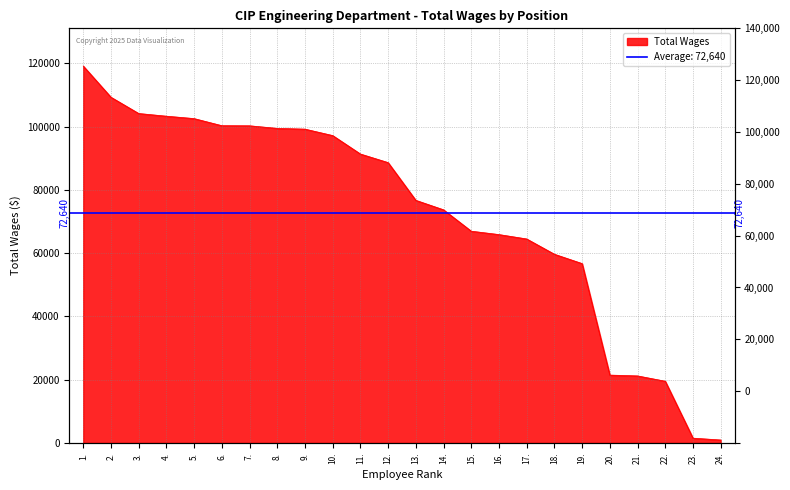

Reading right to left, what are all the values shown in this chart?

945	1526	19517	21199	21459	56703	59656	64487	65871	66940	73699	76696	88620	91335	97167	99202	99432	100256	100288	102531	103288	104136	109277	119139